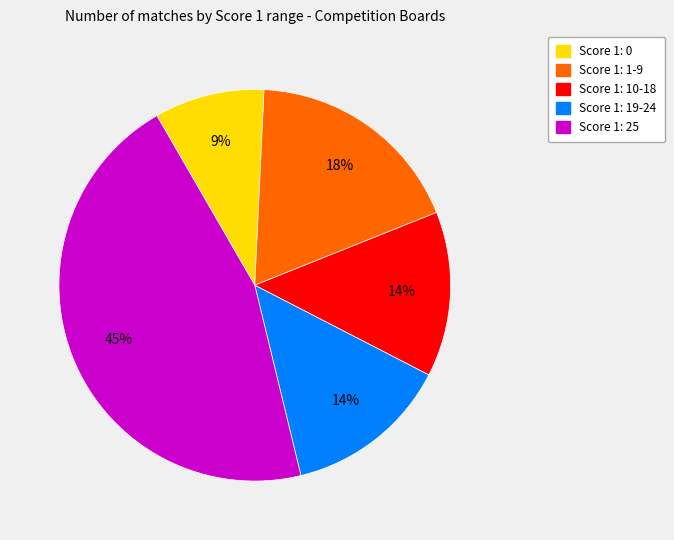

To the nearest percent, what is the average slice percentage?

20%